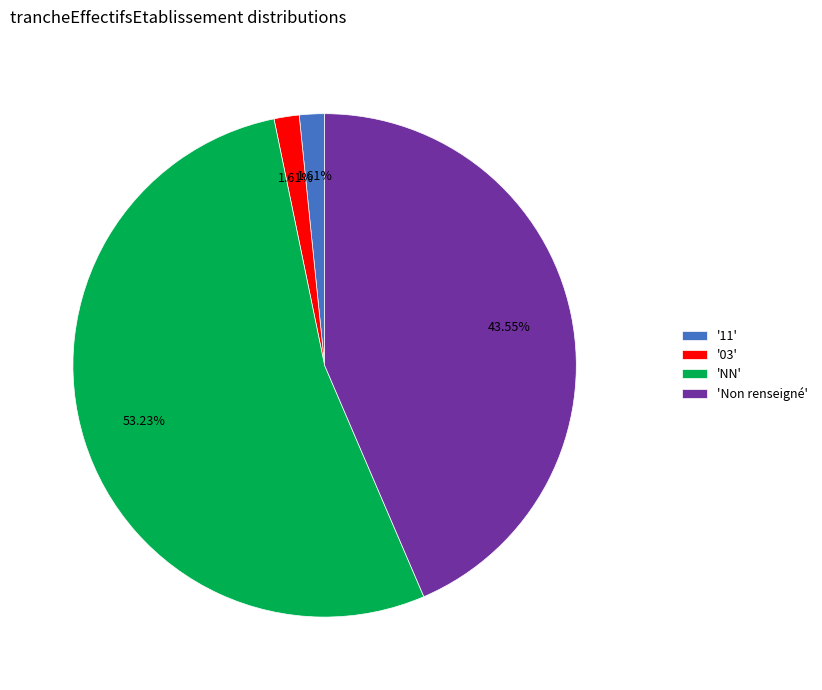

Combined, do '11' and '03' account for over 50%?

No